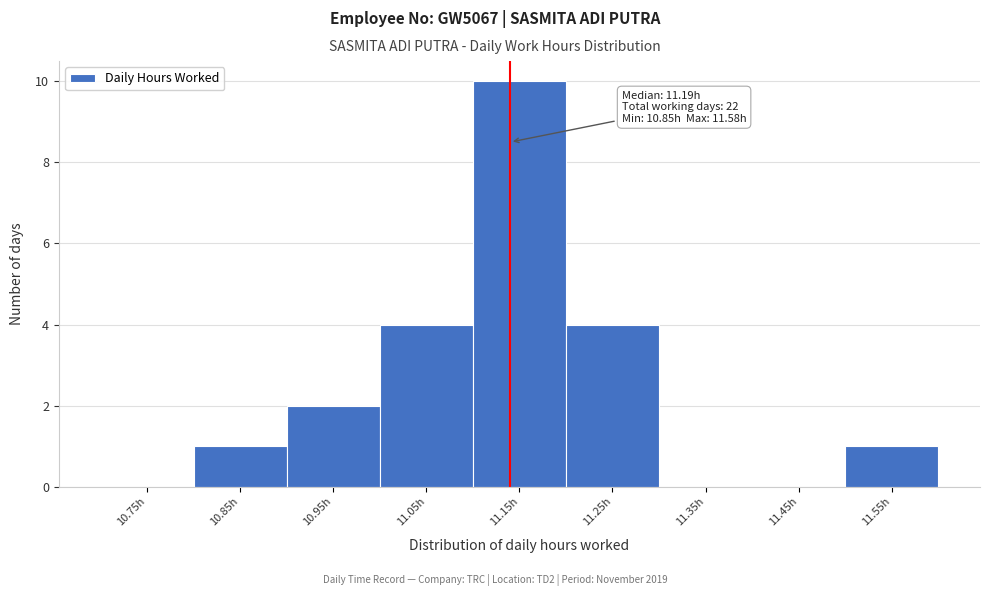

Reading left to right, what are all the values shown in this chart?

10.75h=0	10.85h=1	10.95h=2	11.05h=4	11.15h=10	11.25h=4	11.35h=0	11.45h=0	11.55h=1